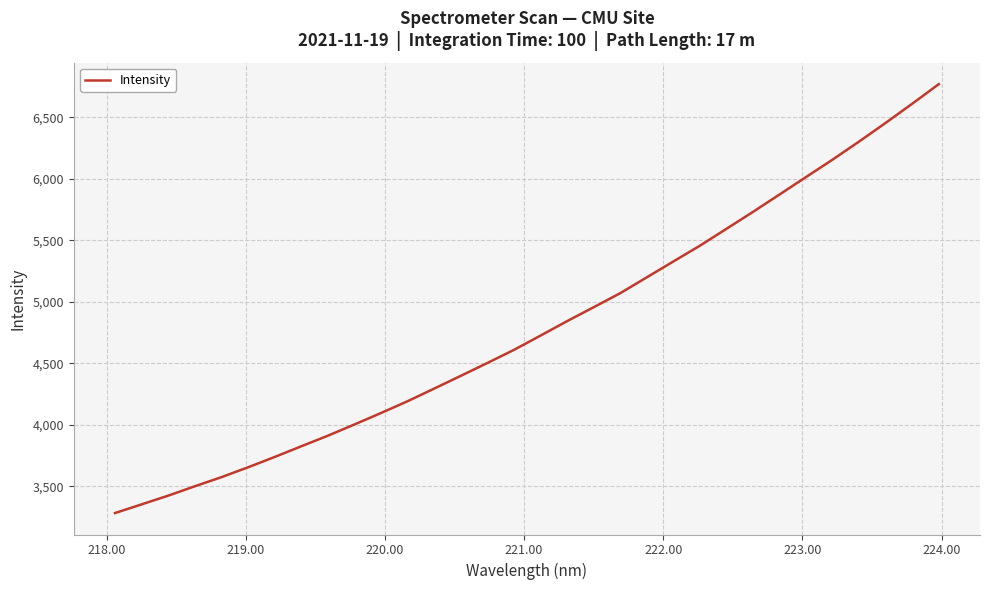

What is the greatest value displayed?

6769.1